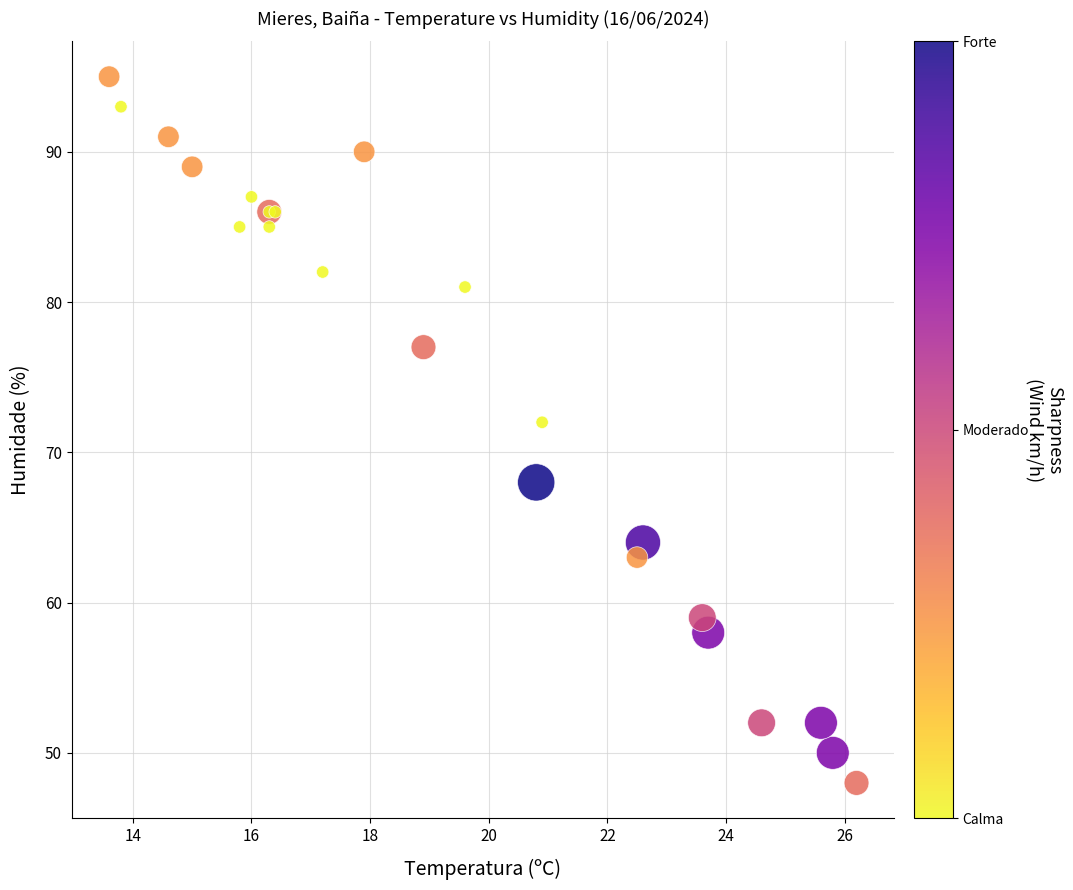

What Y value in the scatter plot is closest to 71?

72